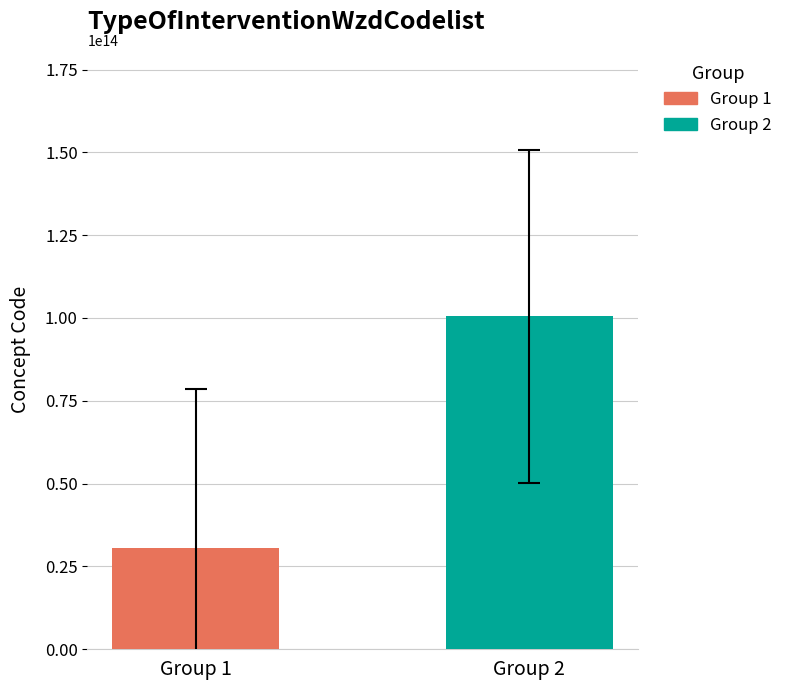

Count the number of categories in the chart.

1